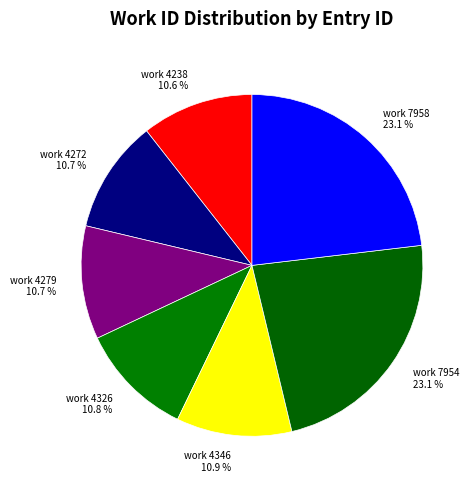

How much of the chart is everything except work 7954 23.1 %?

76.9%